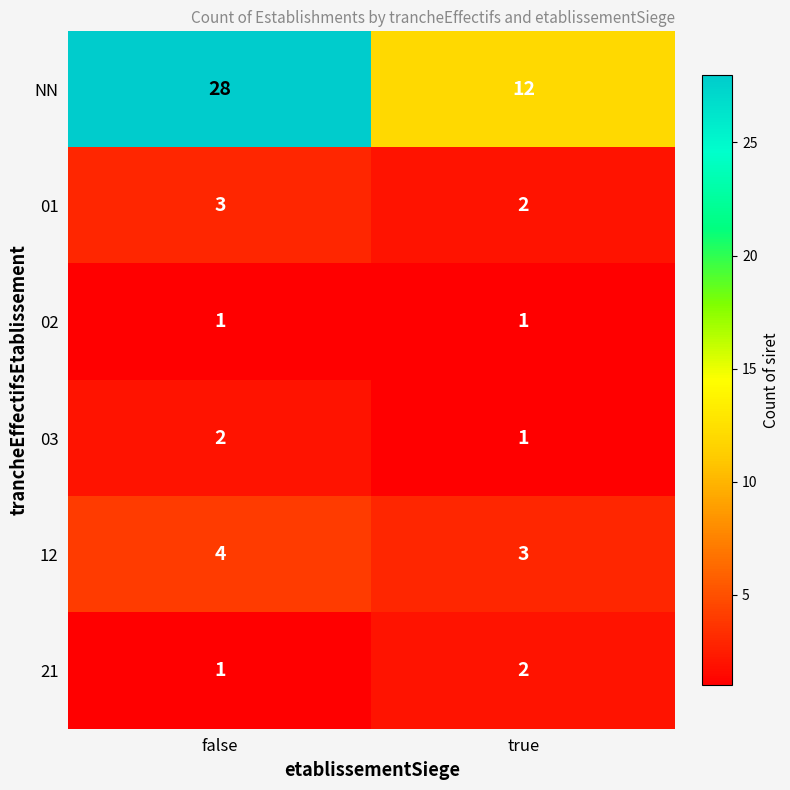

Reading left to right, extract all data points from this chart.

NN: 28	12
01: 3	2
02: 1	1
03: 2	1
12: 4	3
21: 1	2